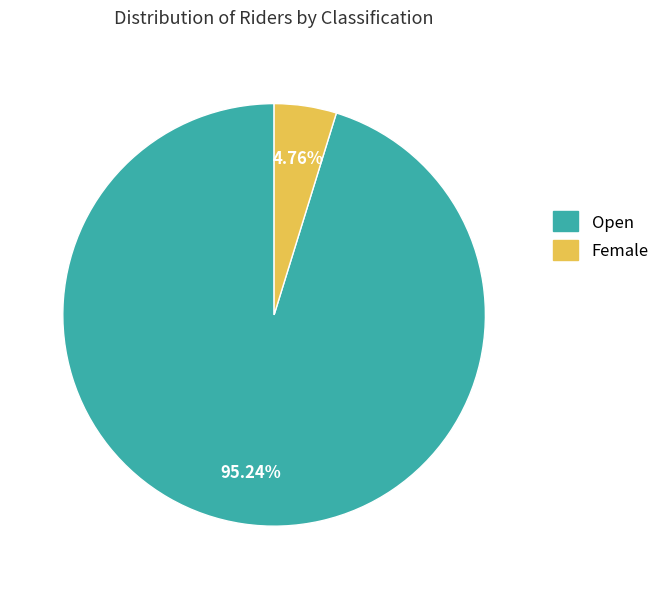

To the nearest percent, what percentage of the pie is Female?

5%